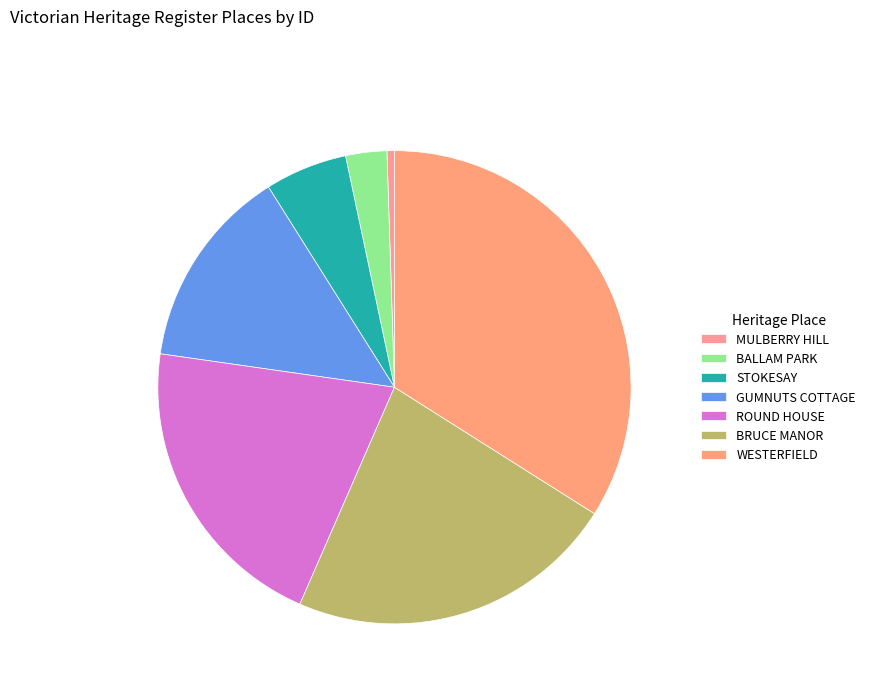

How many slices are in this pie chart?

7